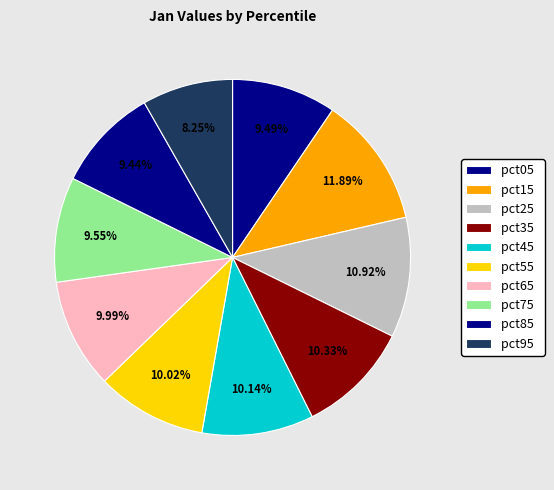

How many slices are in this pie chart?

10